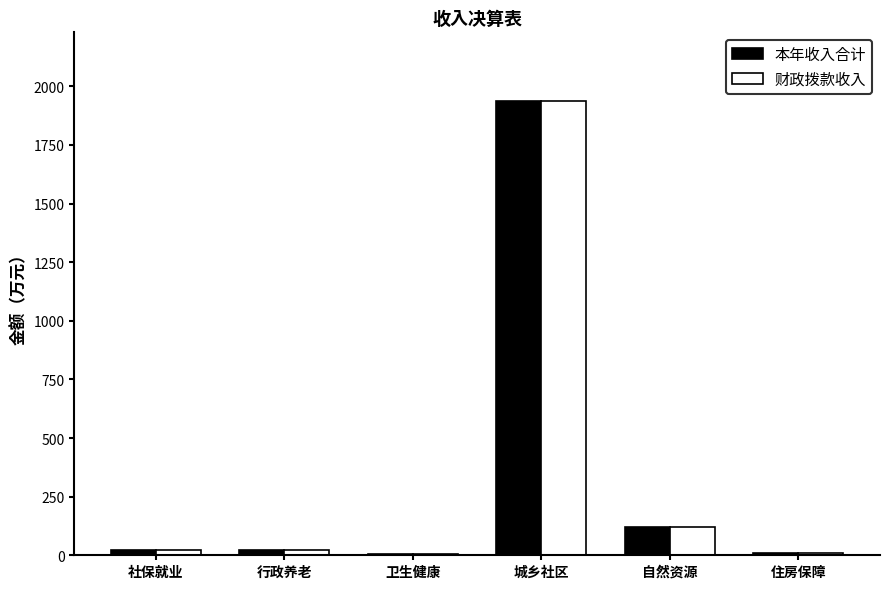

What is the maximum value shown in the chart?

1939.1